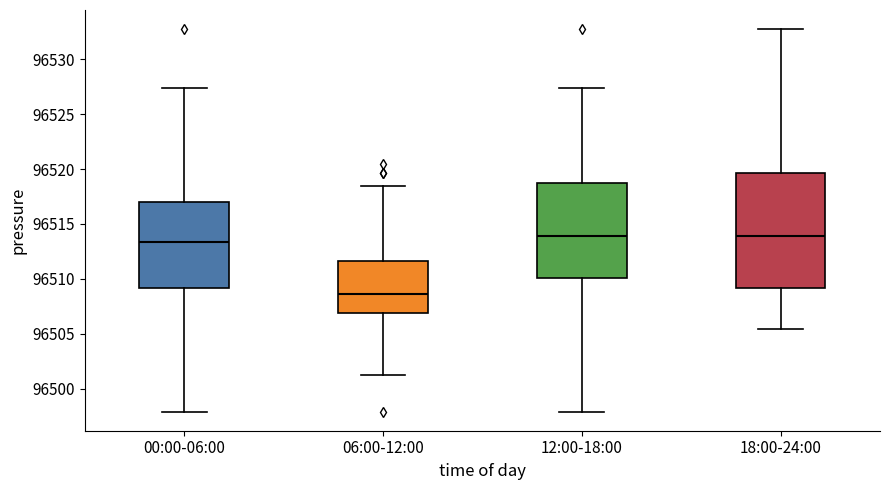

Which box is the tallest, from its lower edge to its upper edge?

18:00-24:00